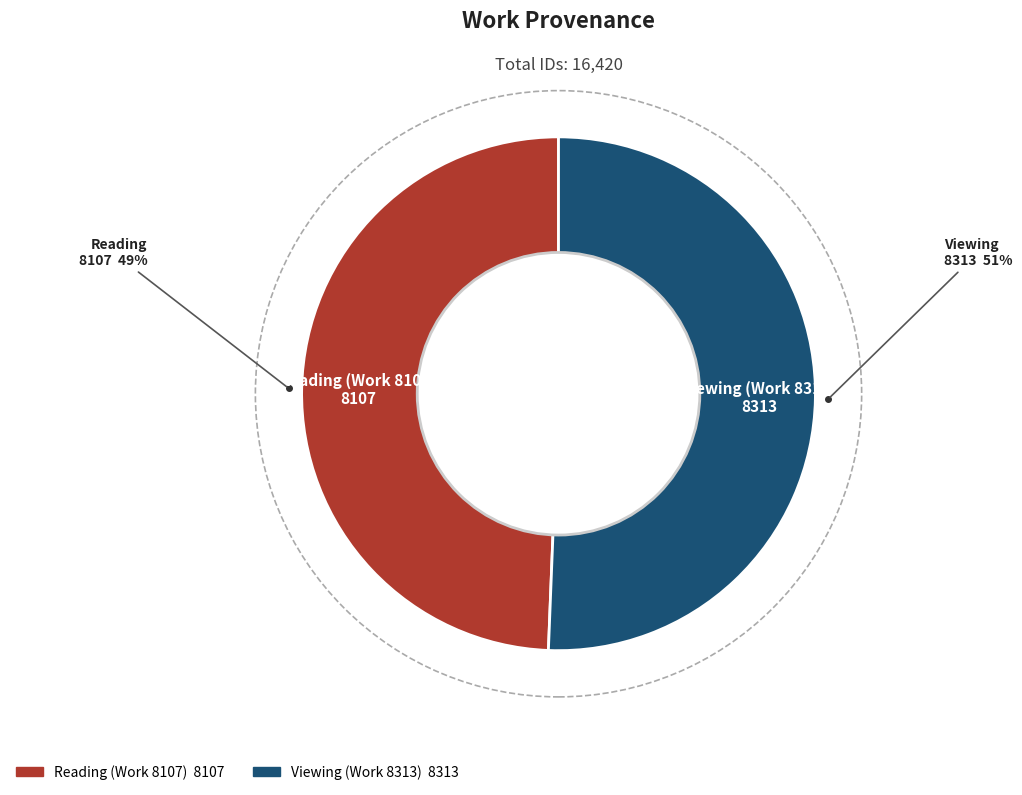

Is Viewing (Work 8313) the majority of the pie?

Yes